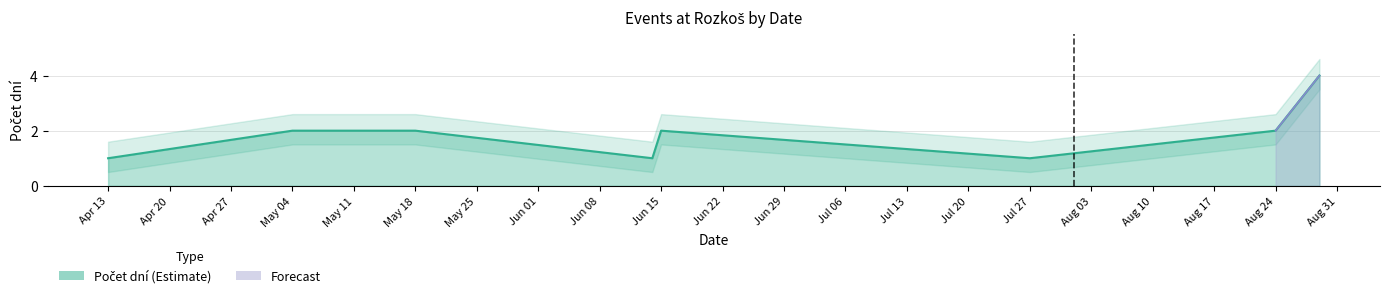

Does the chart have visible grid lines?

Yes